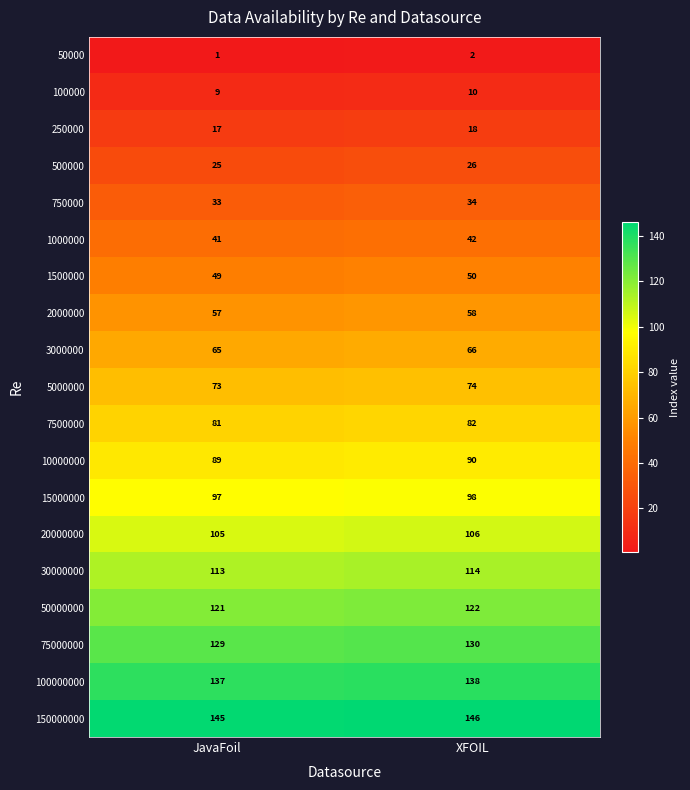

What is the average value of the 500000 series?

26